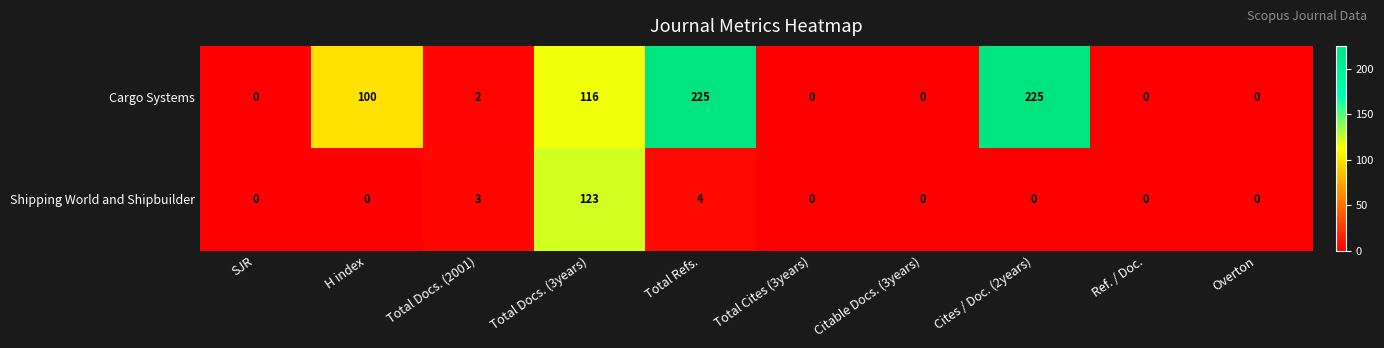

The value of Cargo Systems at Ref. / Doc. is 0. True or false?

True